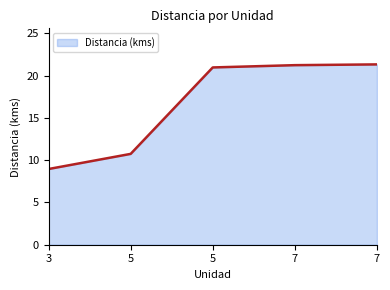

Rank the categories by value from highest to lowest.

7, 7, 5, 5, 3